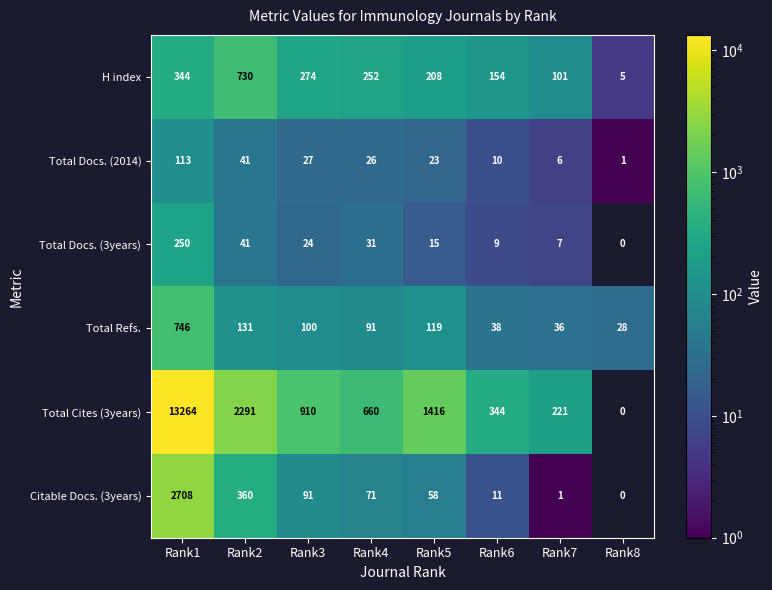

Rank the series at Rank6 from lowest to highest value.

Total Docs. (3years), Total Docs. (2014), Citable Docs. (3years), Total Refs., H index, Total Cites (3years)